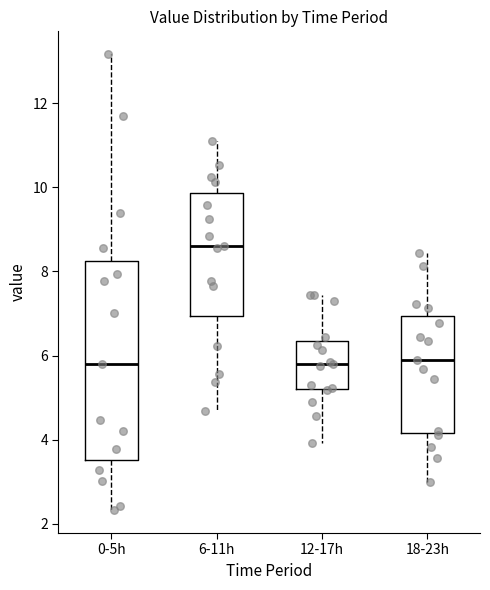

Where does the upper whisker of the box for 0-5h end on the y-axis? The values are not printed on the chart, so give them approximately, as read against the axis.

13.2